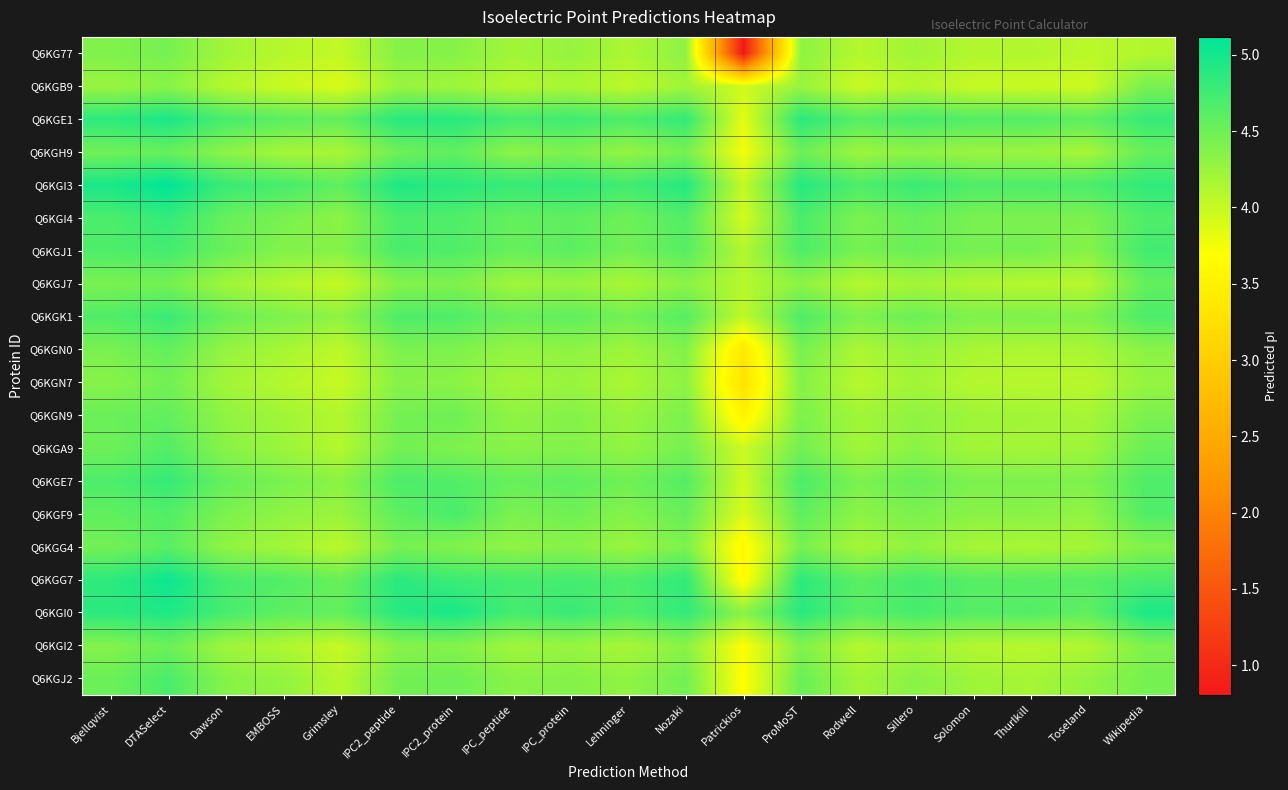

What is the smallest value displayed?

0.8